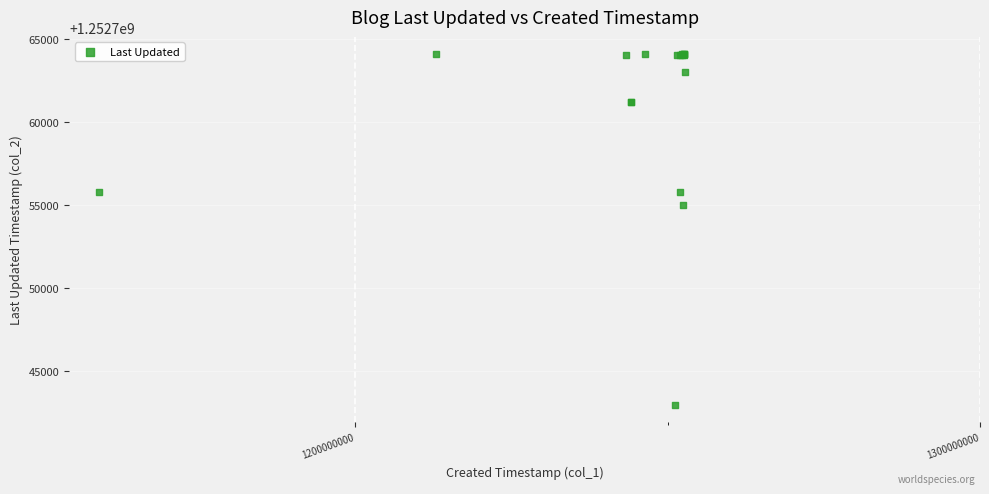

What Y value in the scatter plot is closest to 1252753527?

1252755003